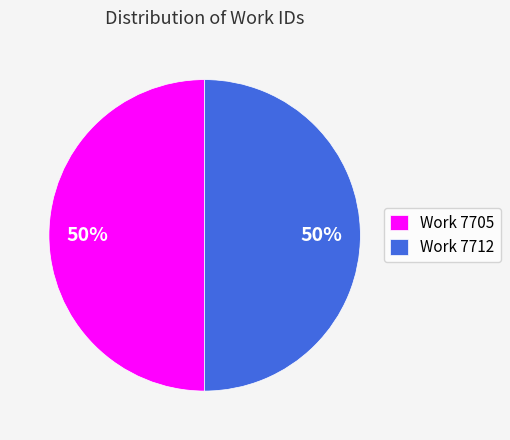

How many slices are in this pie chart?

2